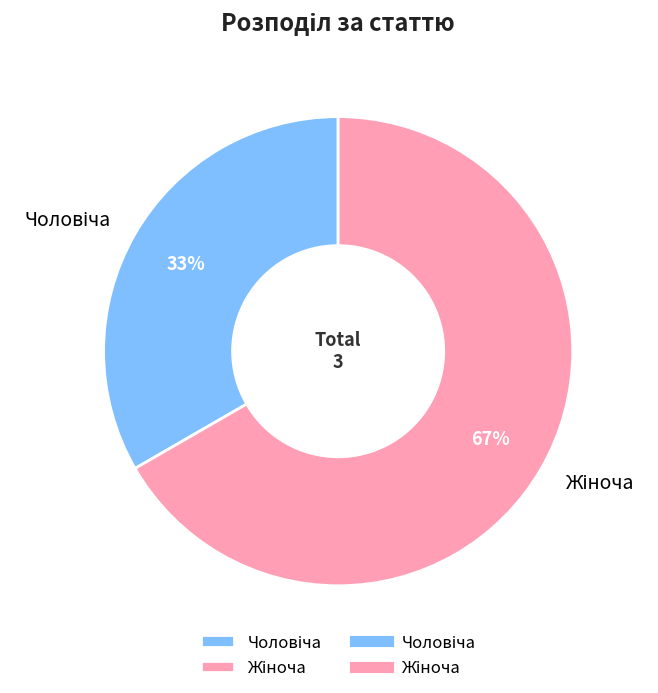

To the nearest percent, what is the average slice percentage?

50%